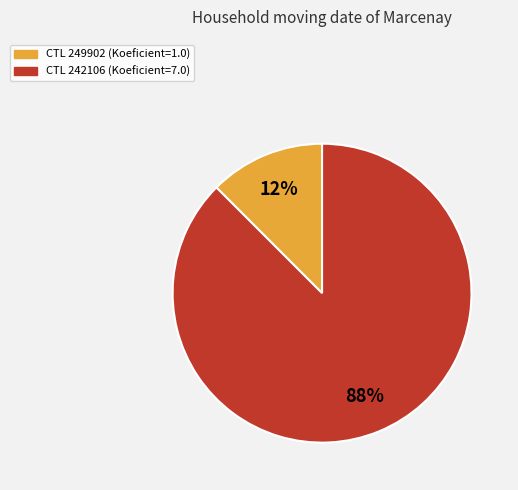

Does any single category account for the majority?

Yes